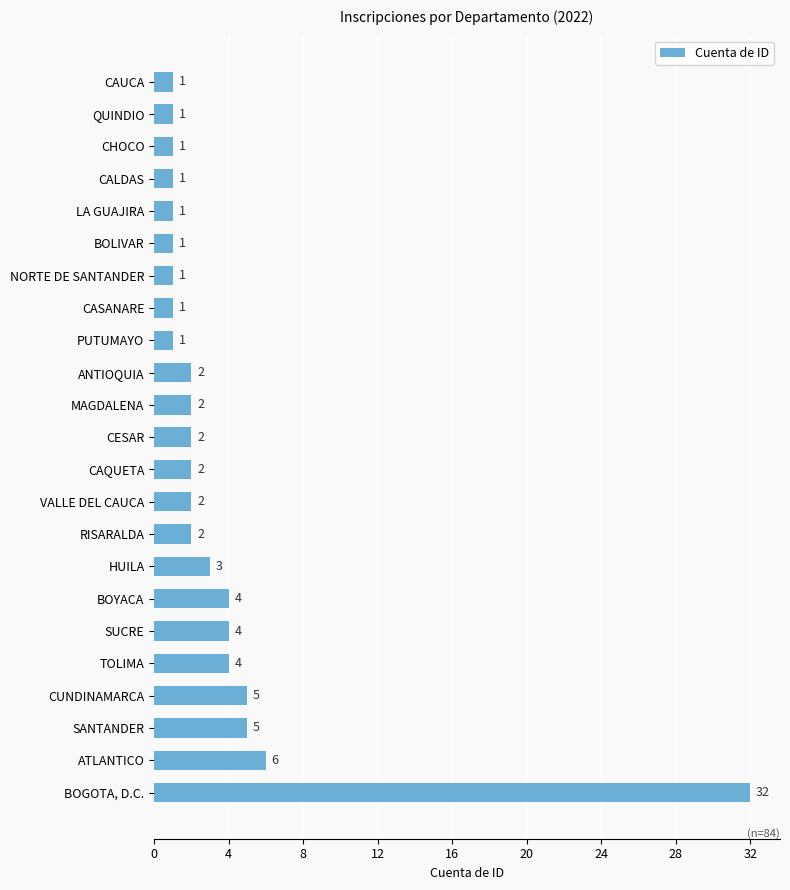

Where is the data nearest to the value 16?

ATLANTICO